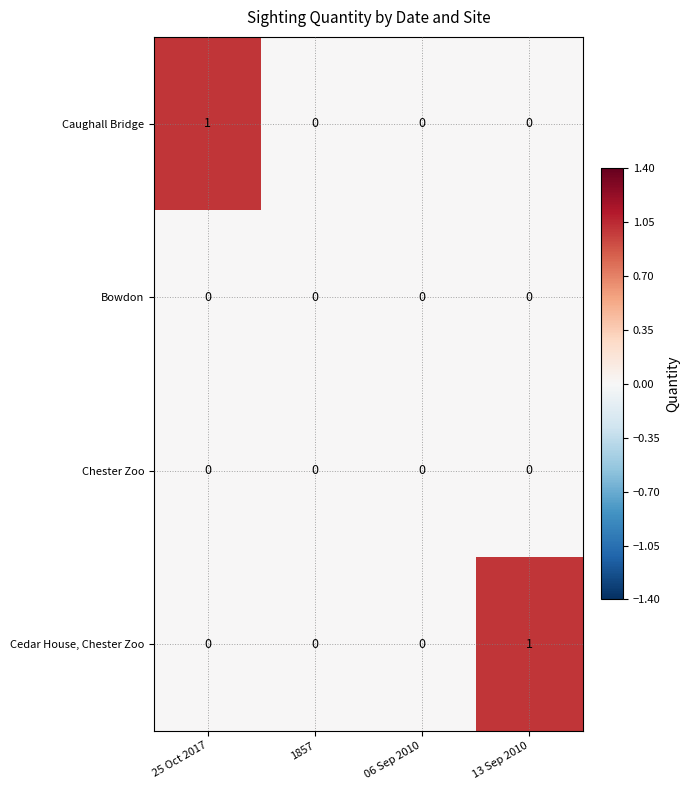

Which series changed the most between 25 Oct 2017 and 1857?

Caughall Bridge